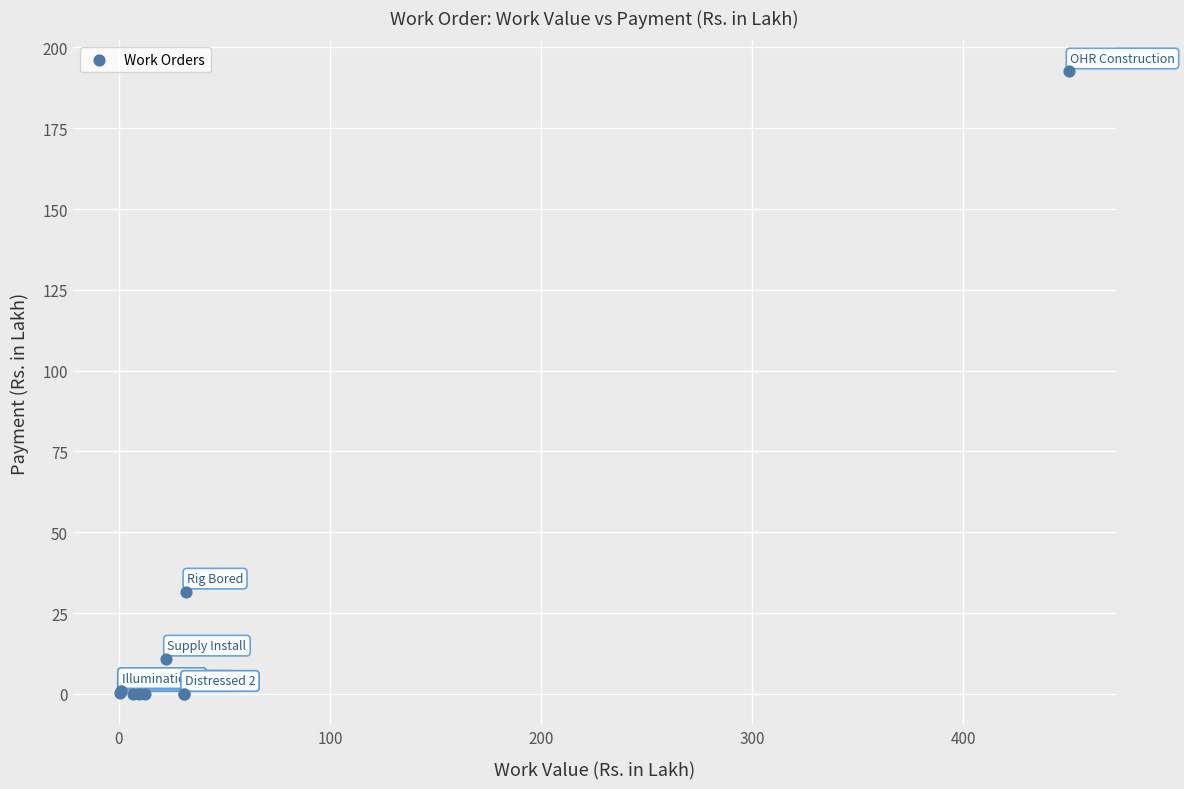

What Y value in the scatter plot is closest to 96?

31.7